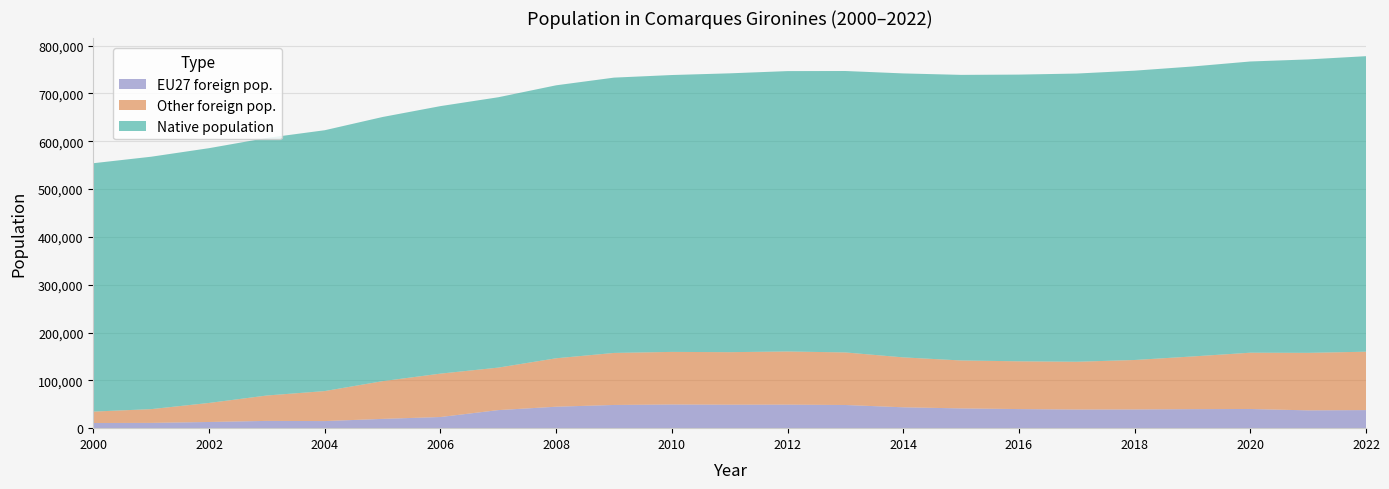

Which label corresponds to the largest value in the chart?

2022